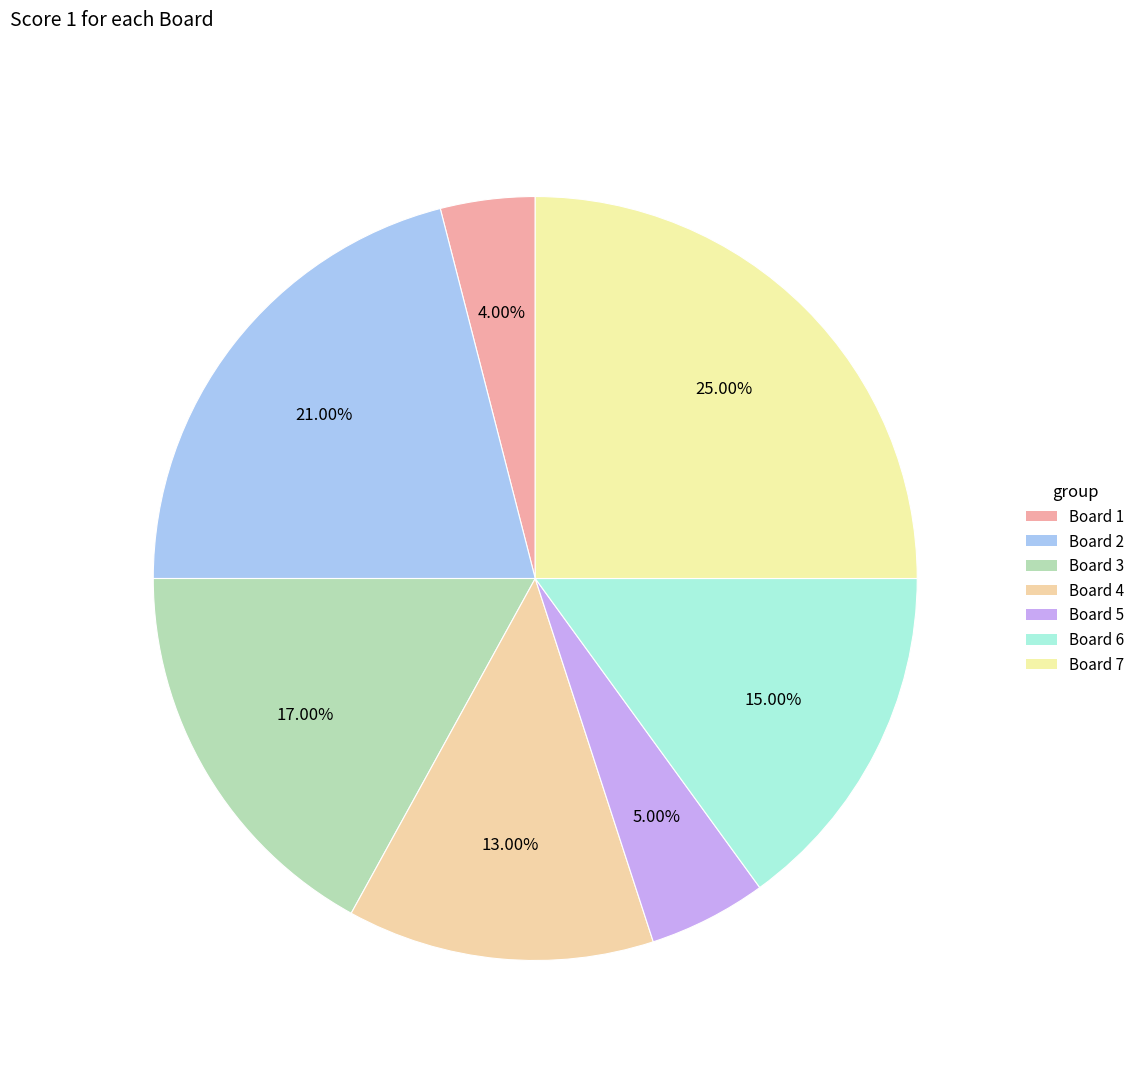

What is the smallest slice in the pie chart?

Board 1